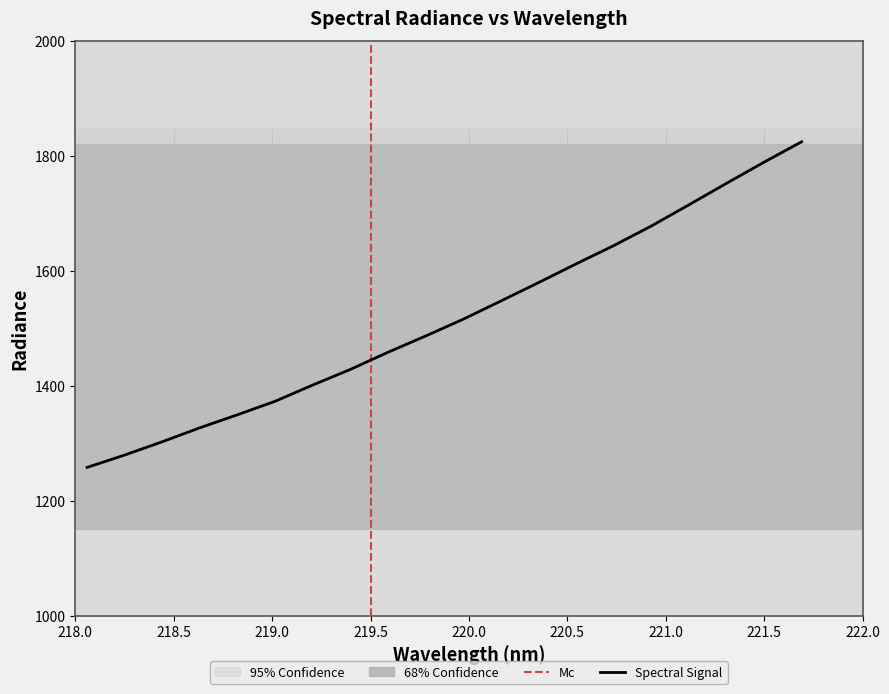

Where does the data first go above 1515?

219.9712